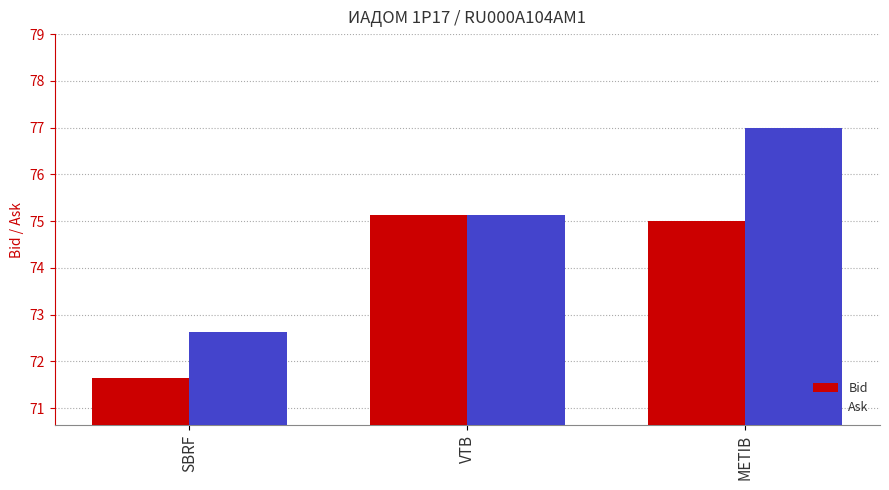

At which label is Ask closest to 74?

VTB